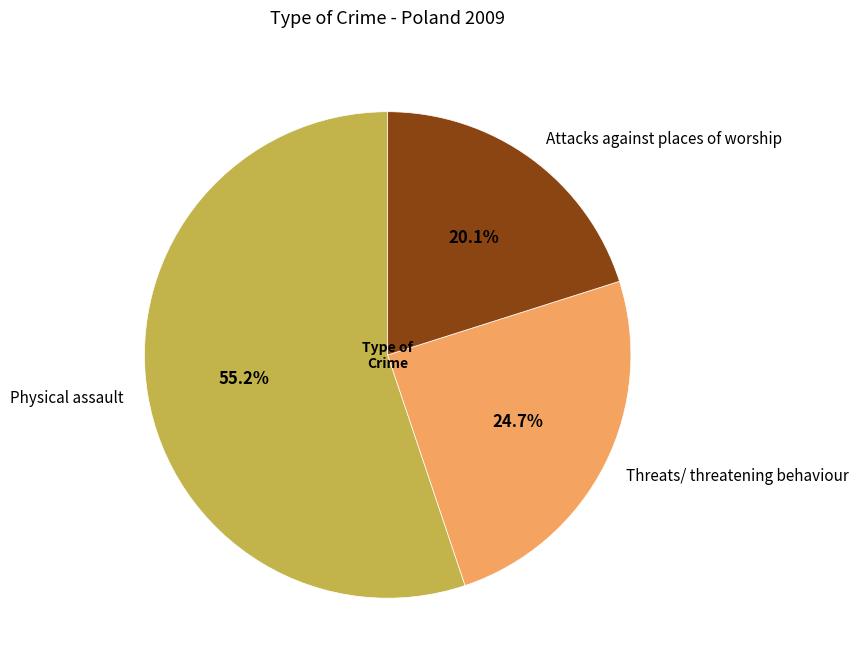

True or false: Threats/ threatening behaviour accounts for 32% of the total.

False